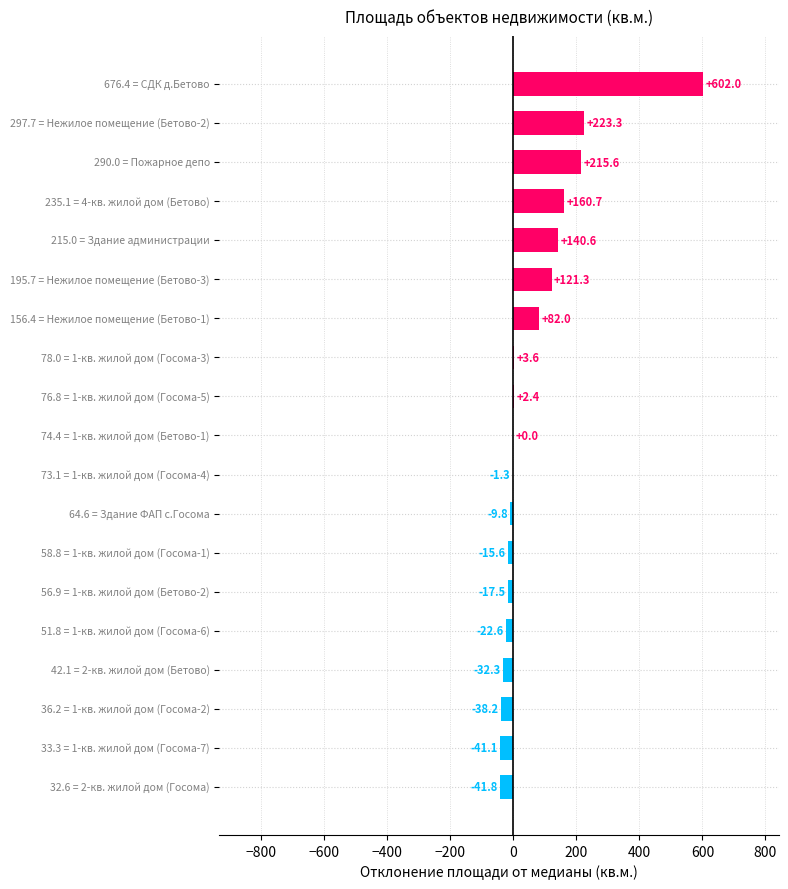

Are the bars horizontal?

Yes